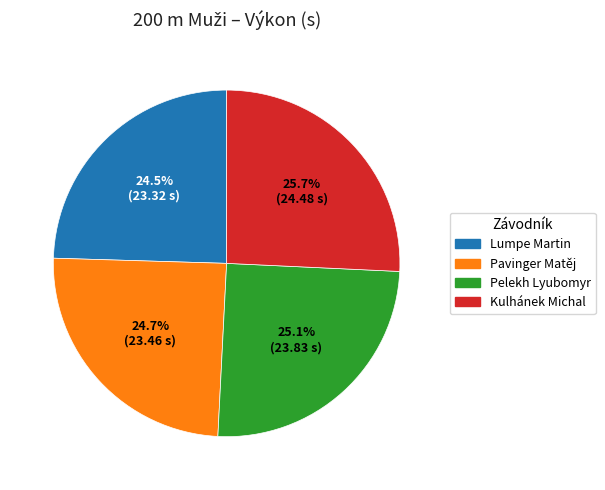

What is the largest slice in the pie chart?

Kulhánek Michal